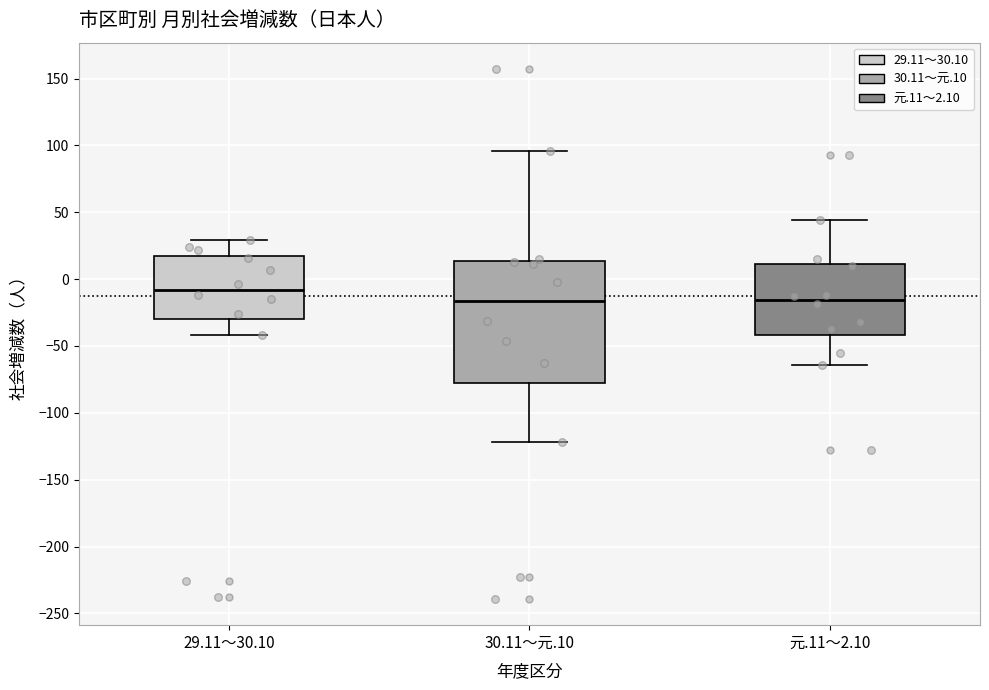

Where is the upper edge of the box for 29.11～30.10 on the y-axis? The values are not printed on the chart, so give them approximately, as read against the axis.

20